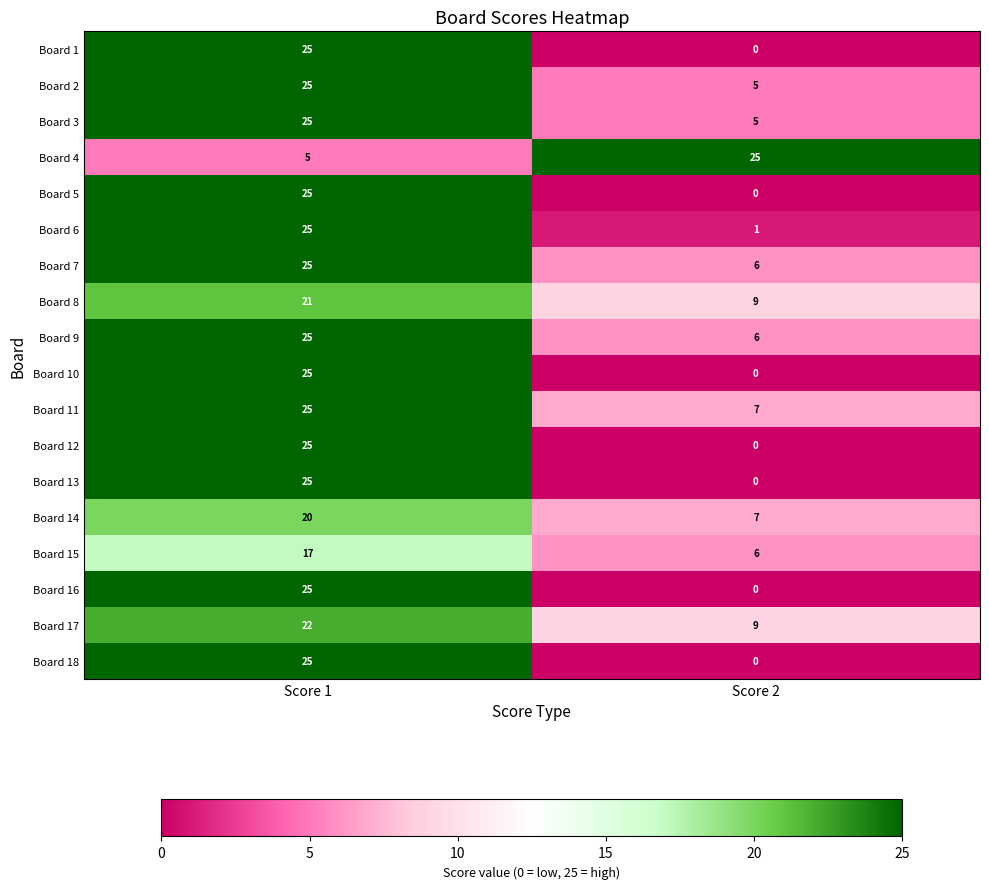

What is the spread (max minus min) of values at Score 1?

20